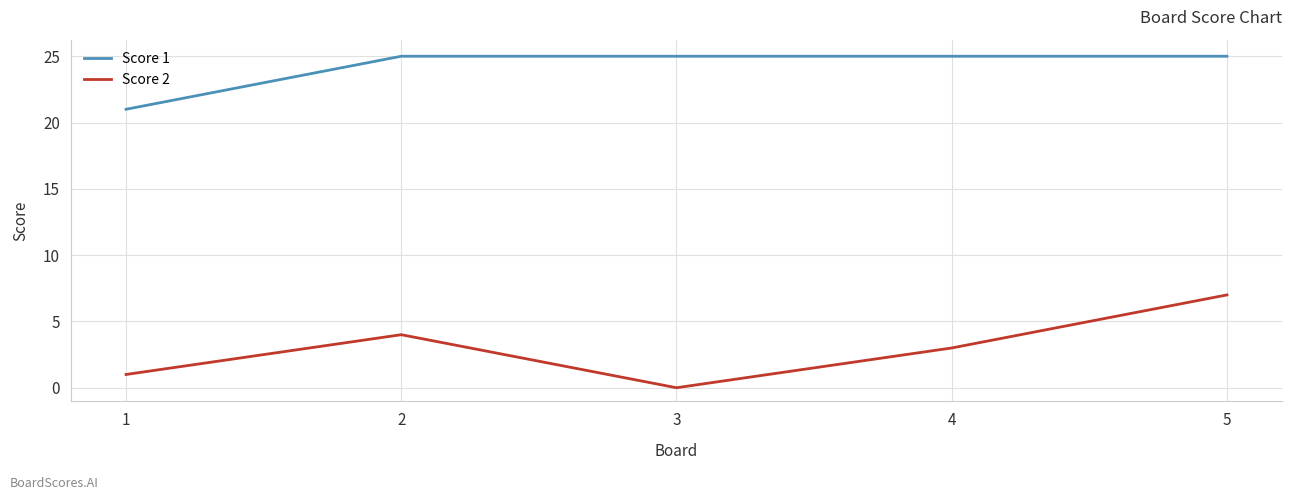

Reading left to right, extract all data points from this chart.

Score 1: 1=21	2=25	3=25	4=25	5=25
Score 2: 1=1	2=4	3=0	4=3	5=7